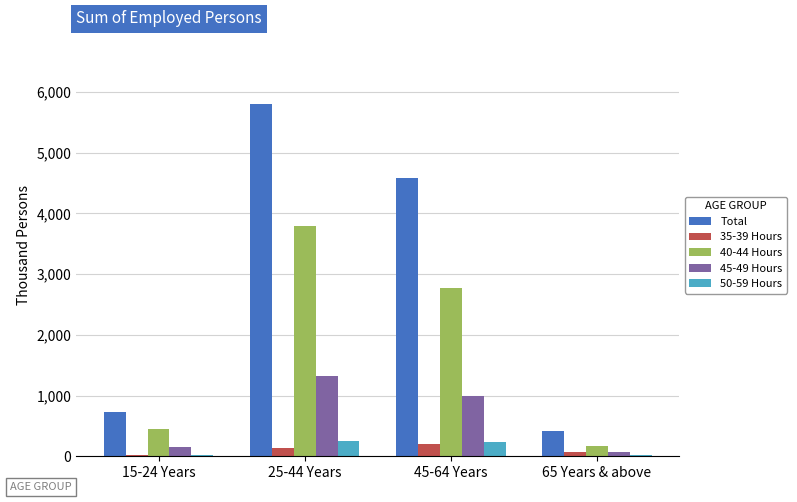

How many bars are there in each group?

5